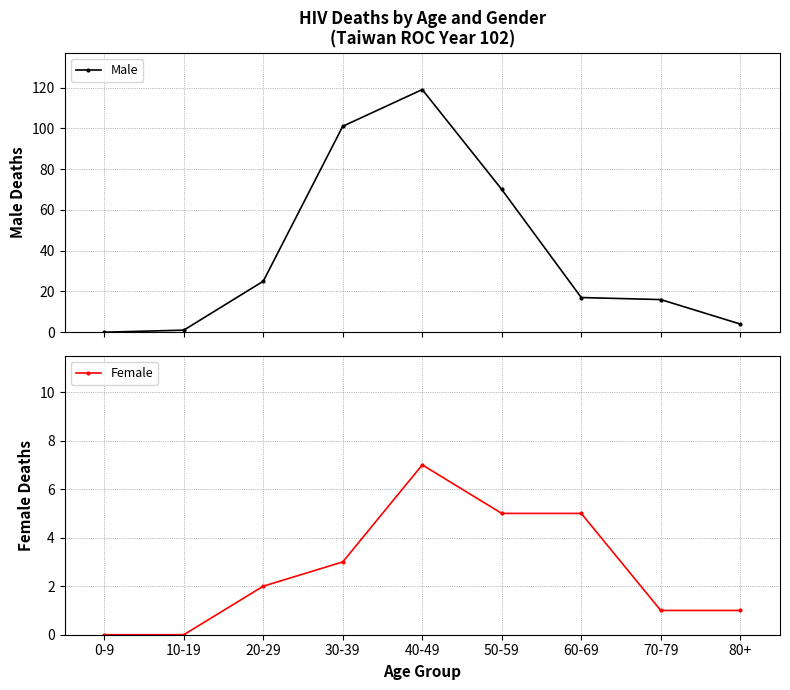

In Male, how many points are higher than both neighbors (excluding endpoints)?

1